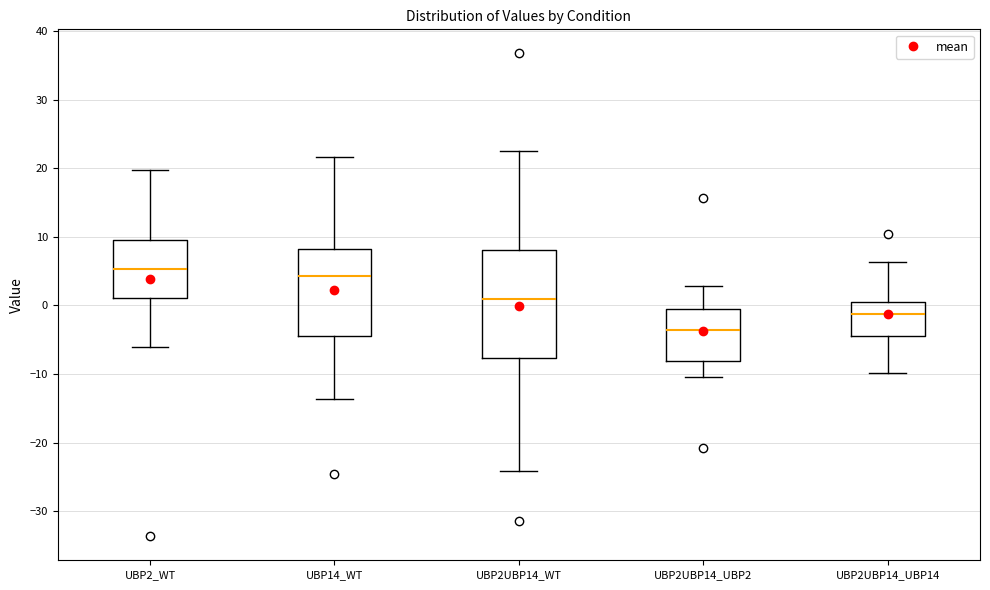

Reading left to right, read every box against the y-axis: the position of its median line, the range the box covers, and the ends of its whiskers. The values are not printed on the chart, so give them approximately, as read against the axis.

UBP2_WT: median 5, box 1 to 9, whiskers -6 to 20
UBP14_WT: median 4, box -4 to 8, whiskers -14 to 22
UBP2UBP14_WT: median 1, box -8 to 8, whiskers -24 to 22
UBP2UBP14_UBP2: median -4, box -8 to -1, whiskers -10 to 3
UBP2UBP14_UBP14: median -1, box -4 to 1, whiskers -10 to 6